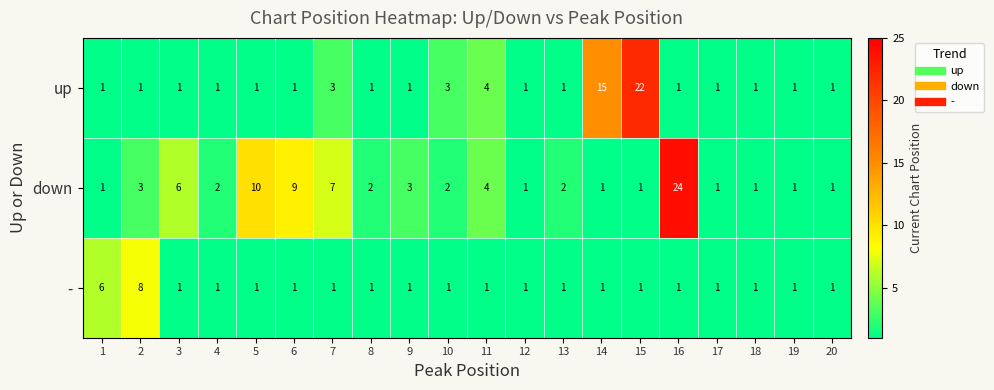

What is the maximum value shown in the chart?

24